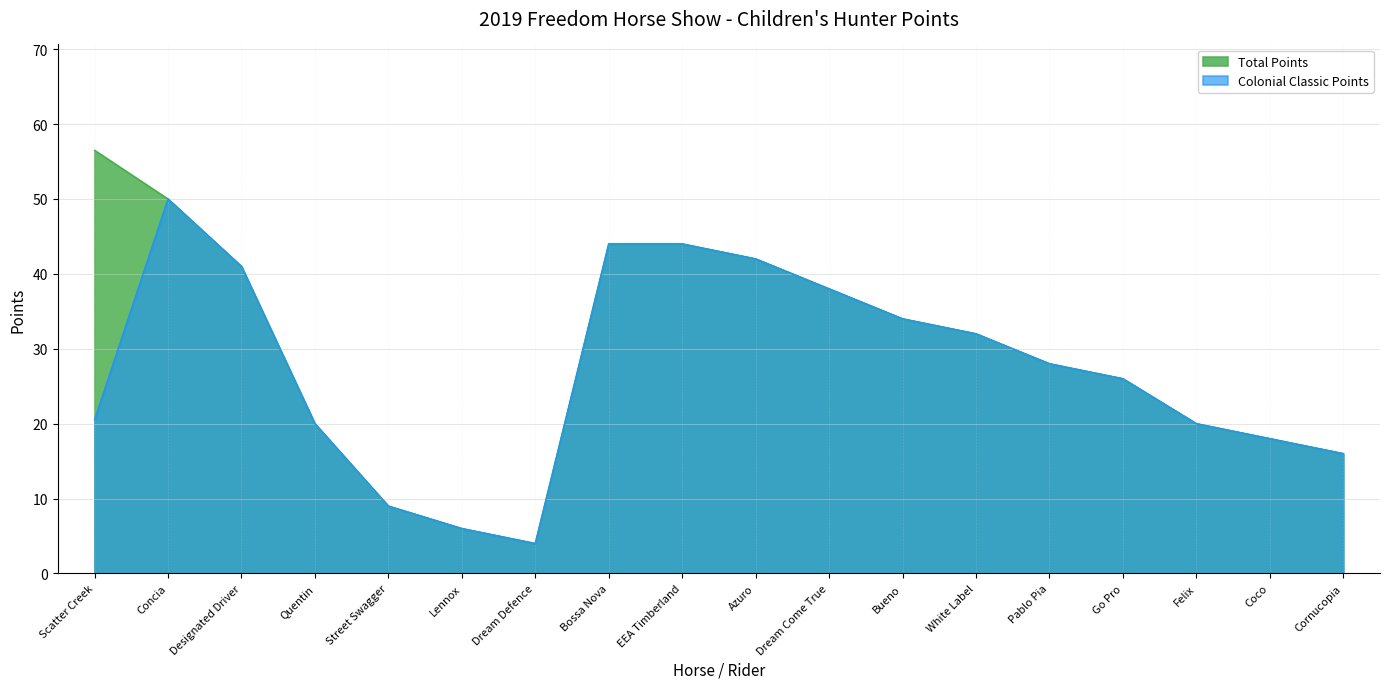

List the labels in order of Colonial Classic Points value, smallest first.

Dream Defence, Lennox, Street Swagger, Cornucopia, Coco, Quentin, Felix, Scatter Creek, Go Pro, Pablo Pia, White Label, Bueno, Dream Come True, Designated Driver, Azuro, Bossa Nova, EEA Timberland, Concia